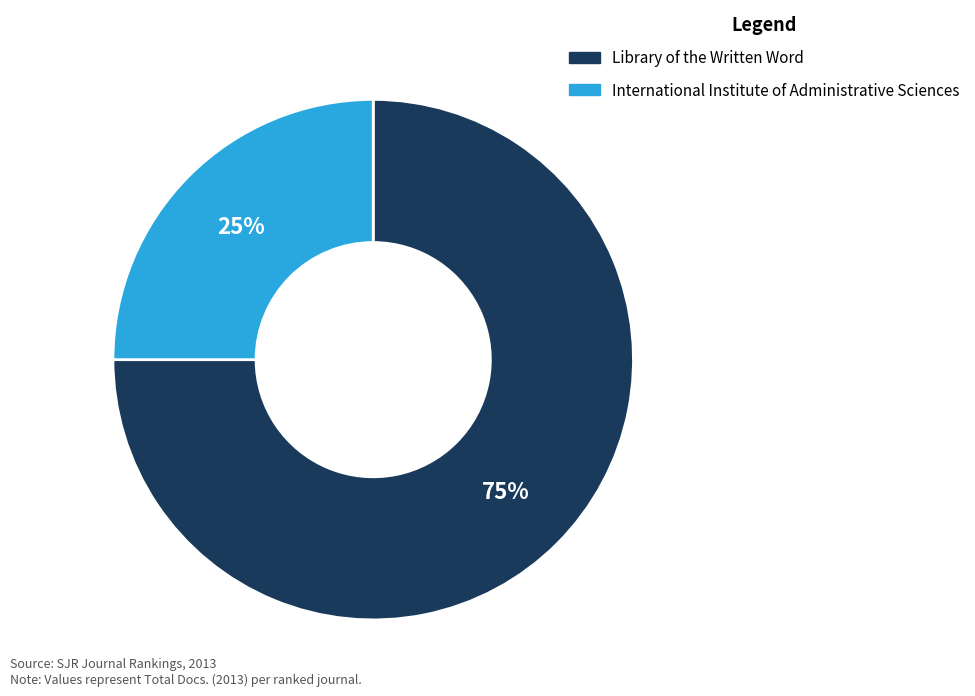

How many slices are in this pie chart?

2